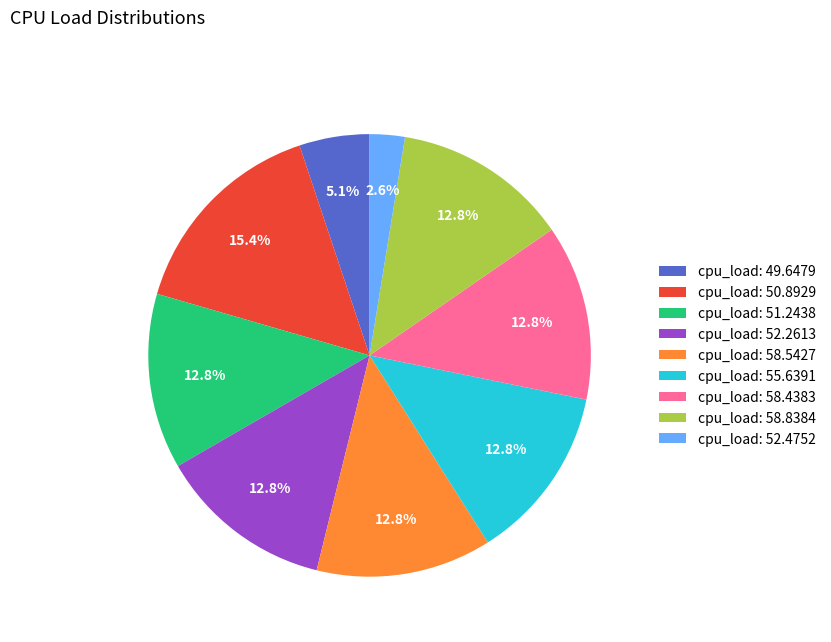

Does any single category account for the majority?

No